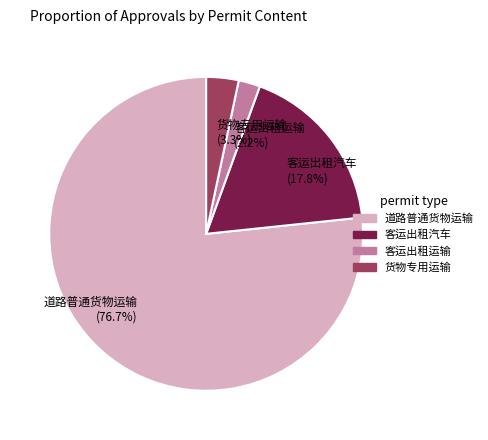

What is the smallest slice in the pie chart?

客运出租运输